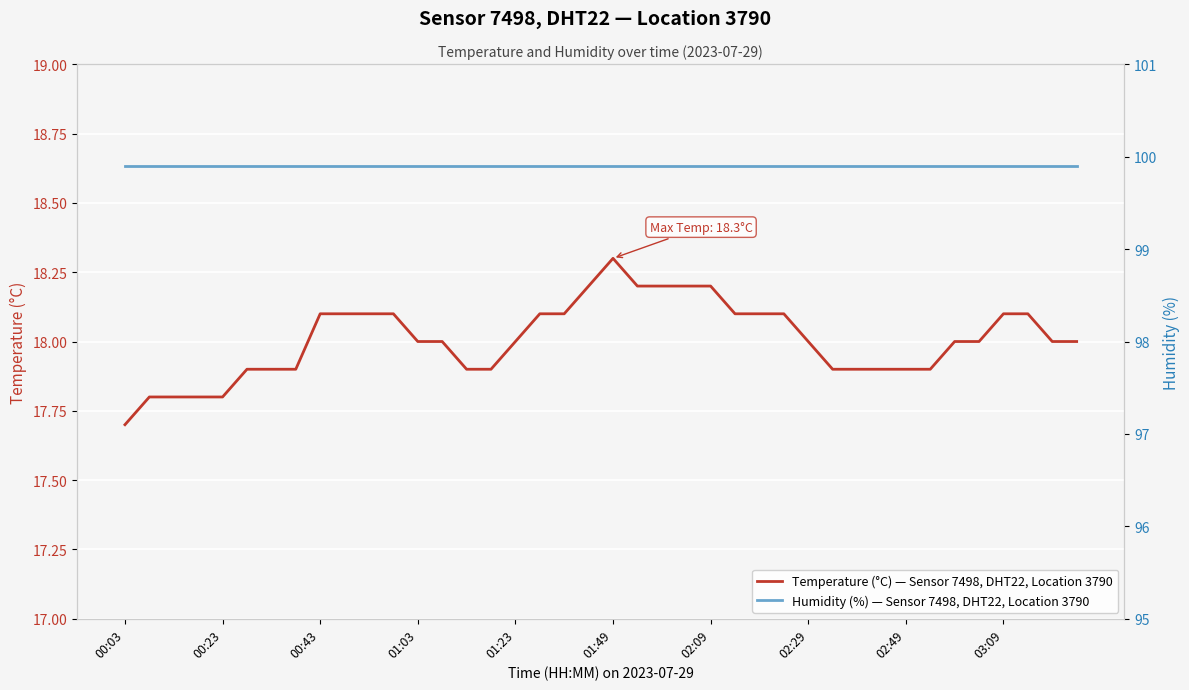

True or false: Humidity (%) — Sensor 7498, DHT22, Location 3790 and Temperature (°C) — Sensor 7498, DHT22, Location 3790 cross at least once.

False